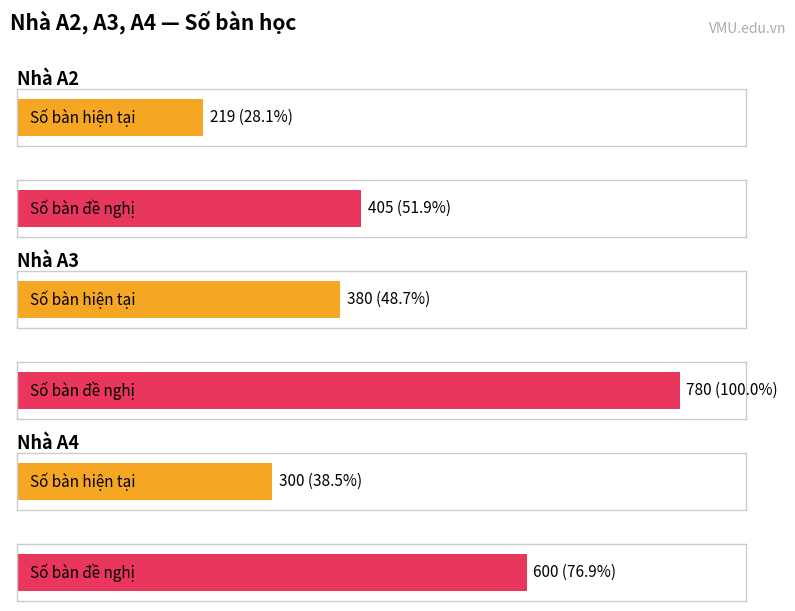

Are the bars horizontal?

Yes